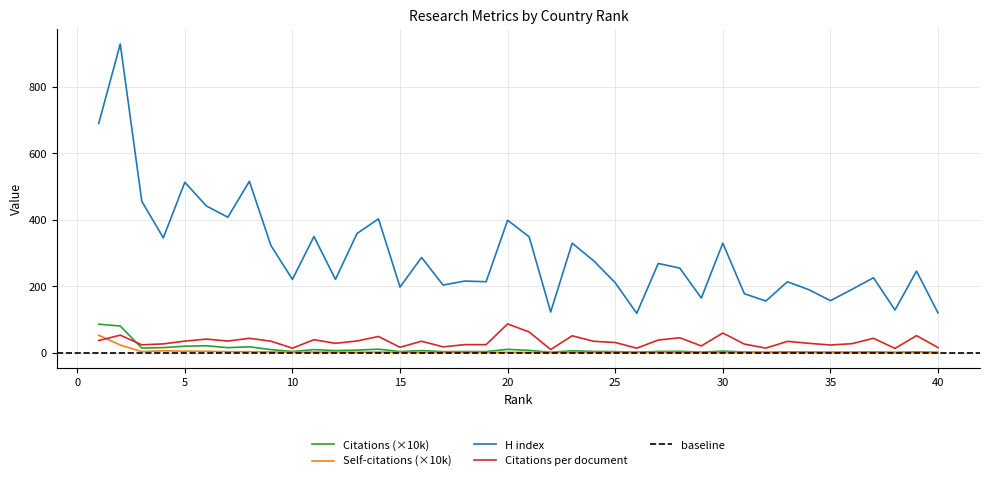

Reading right to left, what are all the values shown in this chart?

Citations: 40=0.6	39=2.1	38=0.5	37=1.8	36=1.2	35=1.0	34=1.5	33=1.9	32=0.9	31=1.8	30=4.3	29=1.5	28=3.8	27=3.3	26=1.2	25=2.9	24=3.4	23=5.3	22=1.0	21=6.6	20=9.6	19=2.9	18=3.1	17=2.8	16=5.9	15=3.0	14=10.1	13=7.3	12=5.8	11=8.9	10=3.2	9=8.9	8=17.4	7=14.7	6=20.4	5=19.2	4=14.9	3=13.5	2=79.7	1=85.4
Self-citations: 40=0.1	39=0.3	38=0.1	37=0.2	36=0.2	35=0.1	34=0.3	33=0.3	32=0.1	31=0.4	30=0.4	29=0.3	28=0.4	27=0.5	26=0.4	25=0.5	24=0.5	23=0.6	22=0.3	21=0.6	20=0.9	19=0.5	18=0.7	17=0.7	16=0.7	15=0.9	14=1.5	13=1.0	12=1.7	11=1.6	10=1.2	9=2.0	8=2.7	7=2.7	6=3.8	5=4.2	4=5.3	3=2.8	2=22.7	1=52.0
H index: 40=119.0	39=245.0	38=128.0	37=225.0	36=190.0	35=156.0	34=189.0	33=213.0	32=155.0	31=177.0	30=329.0	29=164.0	28=254.0	27=268.0	26=118.0	25=210.0	24=276.0	23=329.0	22=122.0	21=348.0	20=398.0	19=213.0	18=215.0	17=203.0	16=286.0	15=197.0	14=402.0	13=358.0	12=220.0	11=349.0	10=220.0	9=322.0	8=515.0	7=407.0	6=441.0	5=512.0	4=345.0	3=455.0	2=928.0	1=689.0
Citations per document: 40=15.0	39=50.9	38=12.5	37=42.9	36=26.7	35=22.7	34=27.8	33=33.7	32=13.4	31=25.6	30=58.8	29=20.0	28=44.5	27=37.7	26=13.2	25=30.2	24=33.9	23=50.5	22=9.1	21=61.9	20=86.2	19=23.8	18=23.8	17=17.2	16=34.1	15=15.9	14=48.4	13=34.8	12=27.8	11=38.7	10=13.1	9=34.3	8=42.9	7=34.6	6=40.5	5=34.4	4=26.1	3=23.2	2=52.4	1=36.2